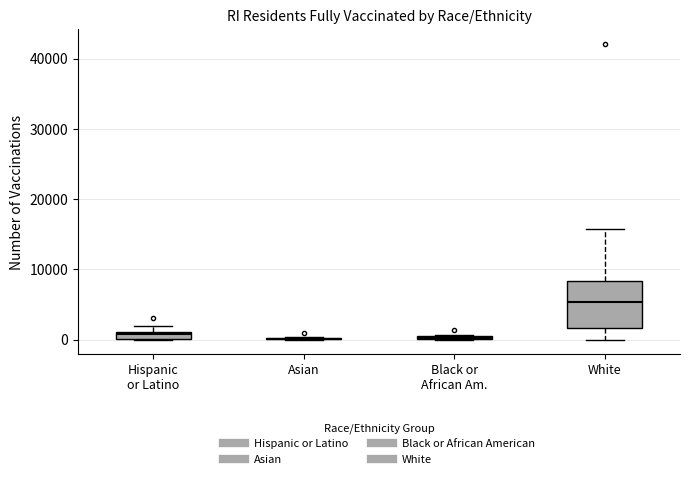

Comparing the boxes themselves (not the whiskers), which one is the tallest?

White